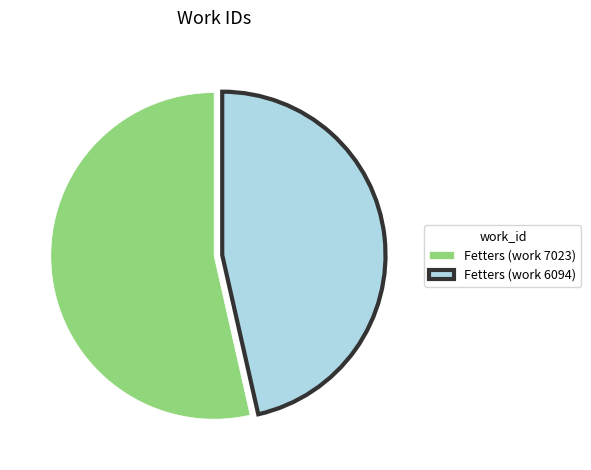

How many segments does this pie chart have?

2